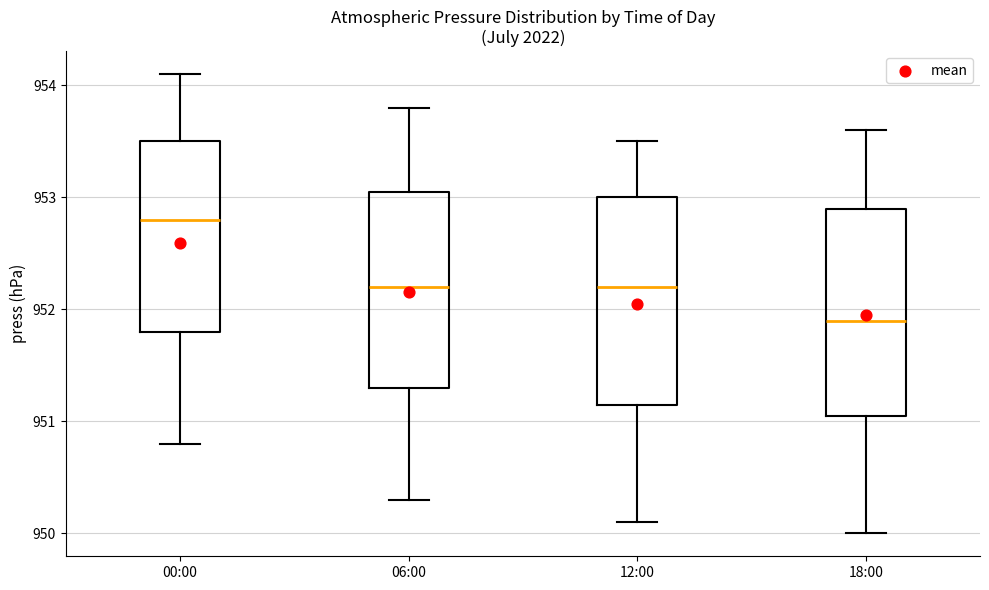

Reading left to right, transcribe this box plot: for each box, give where its median line is, the range the box spans, and where its two whiskers end, as read against the y-axis. The values are not printed on the chart, so give them approximately, as read against the axis.

00:00: median 952.8, box 951.8 to 953.5, whiskers 950.8 to 954.1
06:00: median 952.2, box 951.3 to 953.1, whiskers 950.3 to 953.8
12:00: median 952.2, box 951.2 to 953.0, whiskers 950.1 to 953.5
18:00: median 951.9, box 951.1 to 952.9, whiskers 950.0 to 953.6